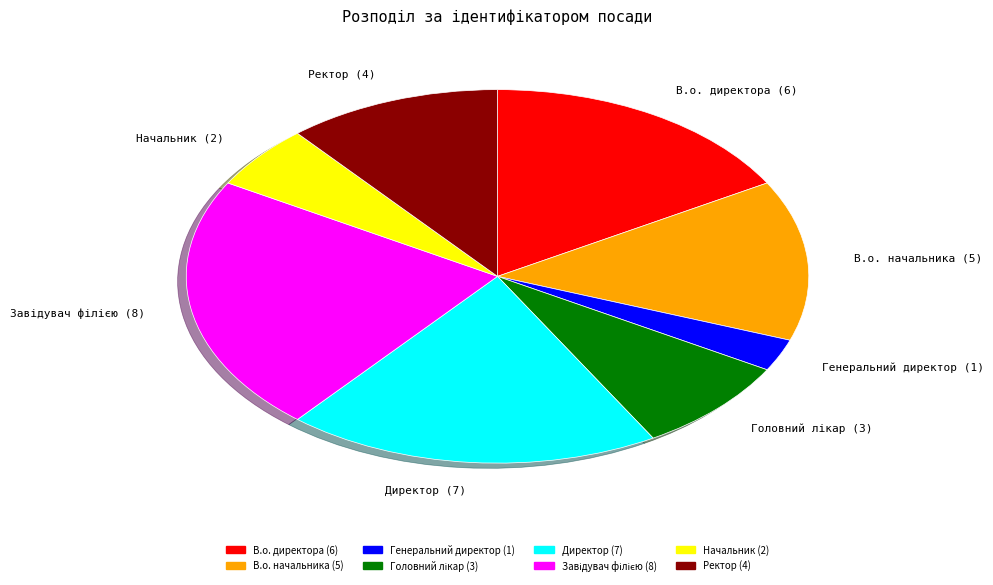

What is the ratio of the value at В.о. начальника to the value at Директор?

0.7